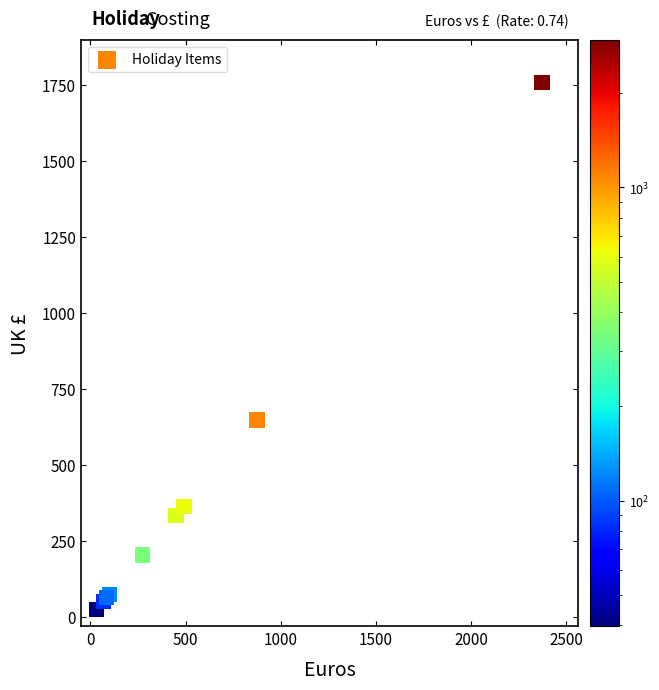

What Y value in the scatter plot is closest to 890?

647.5